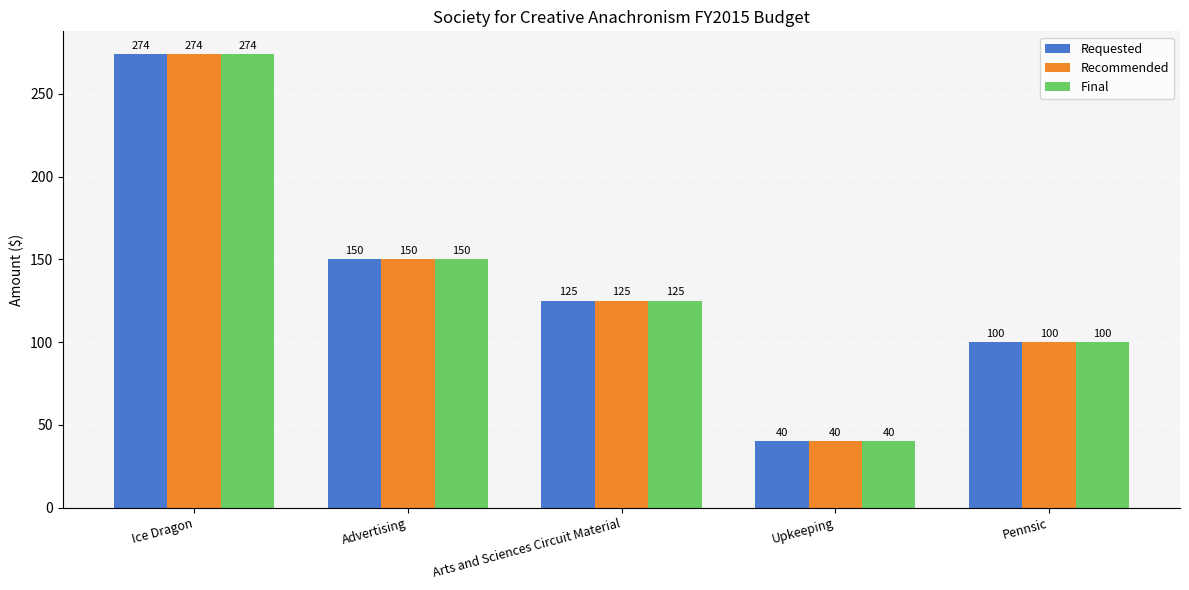

Reading right to left, transcribe all the data shown in this chart.

Requested: Pennsic=100	Upkeeping=40	Arts and Sciences Circuit Material=125	Advertising=150	Ice Dragon=274
Recommended: Pennsic=100	Upkeeping=40	Arts and Sciences Circuit Material=125	Advertising=150	Ice Dragon=274
Final: Pennsic=100	Upkeeping=40	Arts and Sciences Circuit Material=125	Advertising=150	Ice Dragon=274